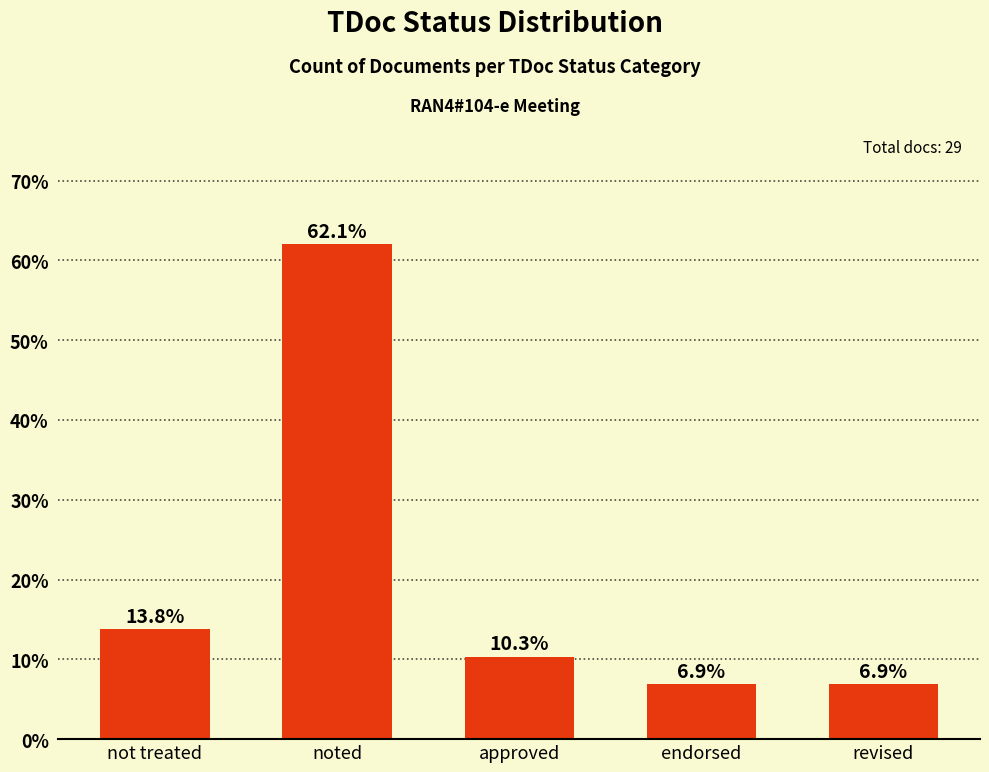

Where is the data nearest to the value 34?

not treated